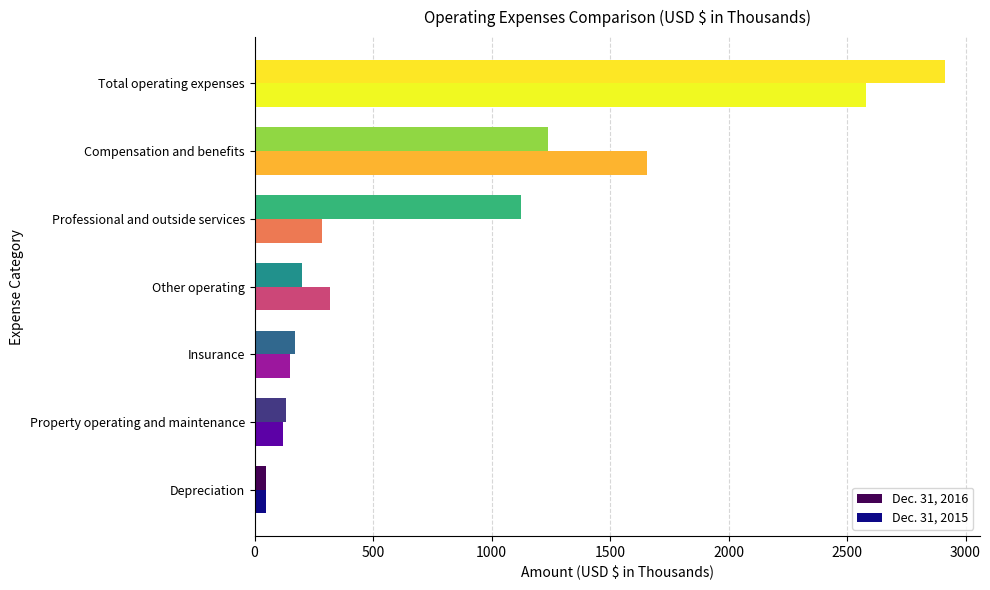

Which series has the largest range (max minus min)?

Dec. 31, 2016